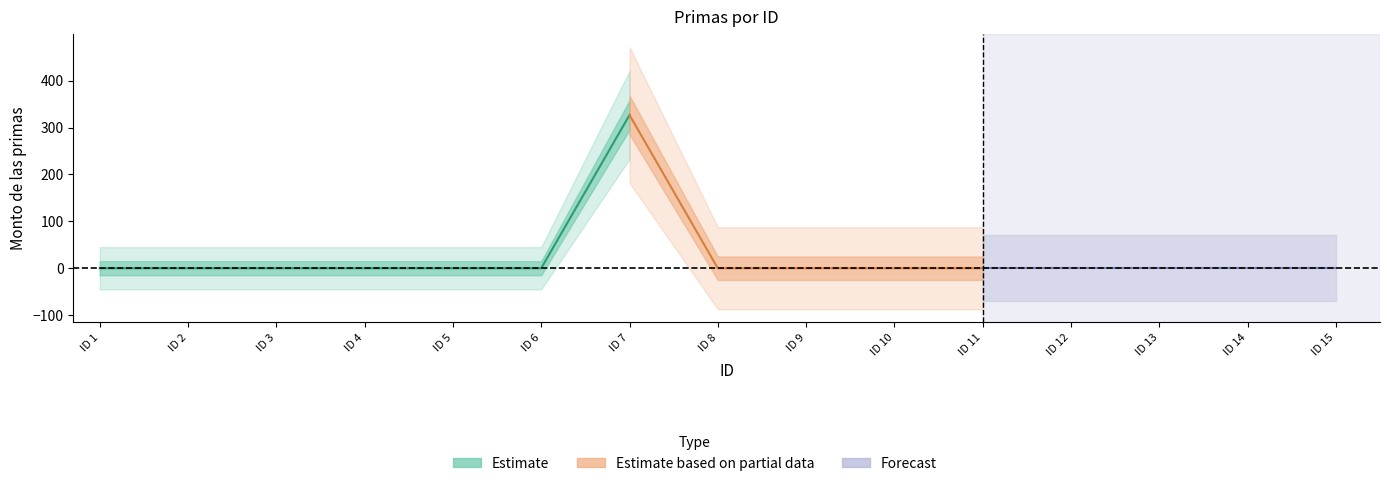

Reading left to right, list all the values displayed in this chart.

Monto bruto de las primas: 1=0.0	2=0.0	3=0.0	4=0.0	5=0.0	6=0.0	7=326.7	8=0.0	9=0.0	10=0.0	11=0.0	12=0.0	13=0.0	14=0.0	15=0.0
Monto neto de las primas: 1=0.0	2=0.0	3=0.0	4=0.0	5=0.0	6=0.0	7=326.7	8=0.0	9=0.0	10=0.0	11=0.0	12=0.0	13=0.0	14=0.0	15=0.0